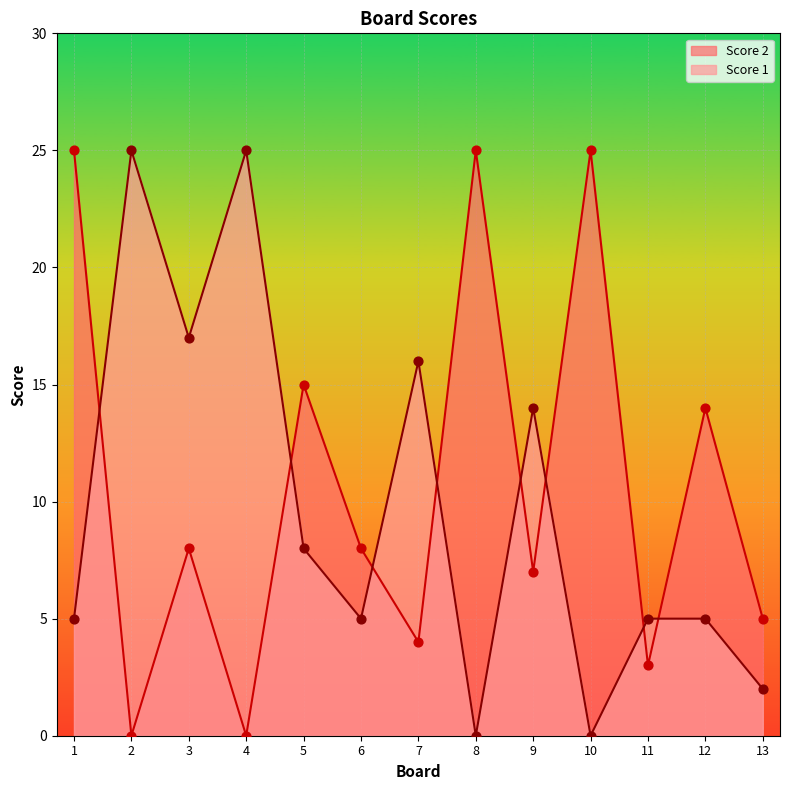

Which series has the largest total across all categories?

Score 2